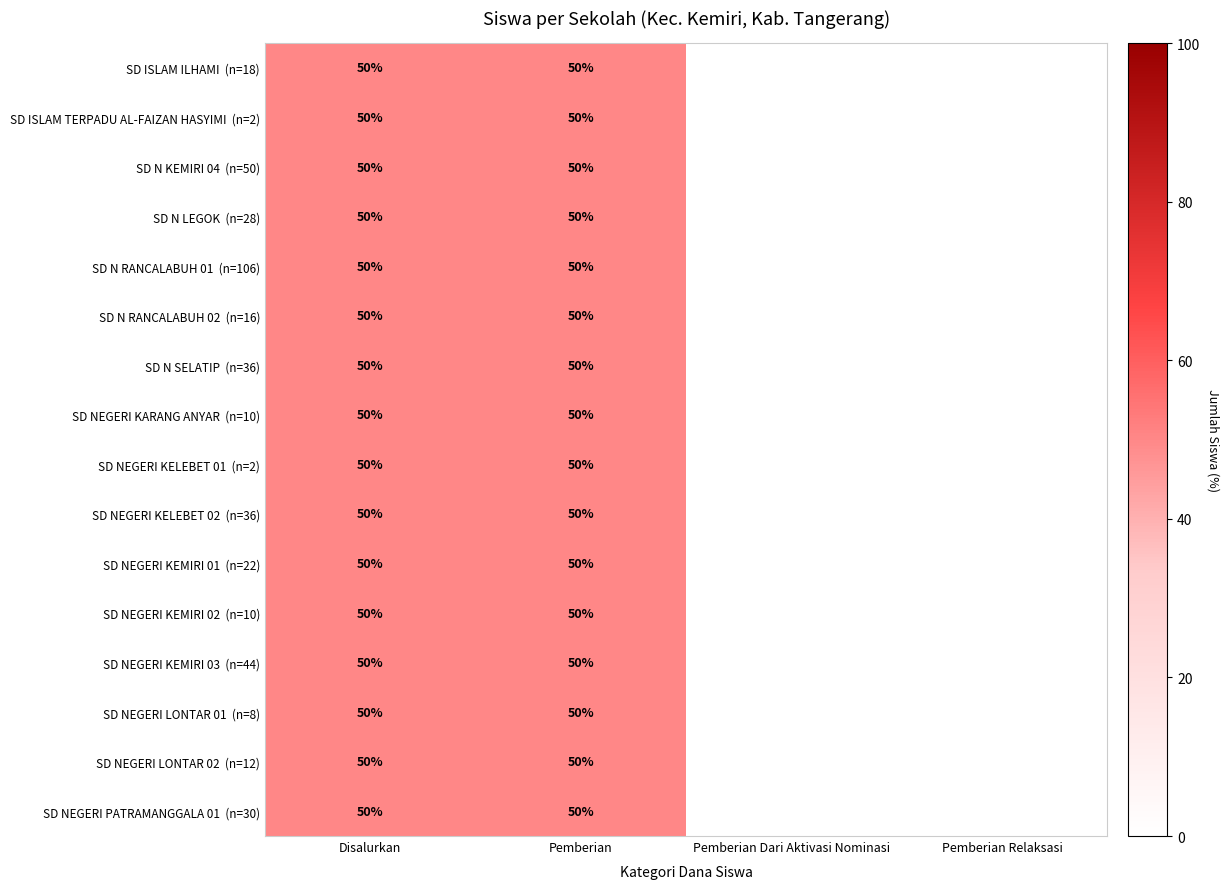

At which category is the sum across all series the highest?

Disalurkan